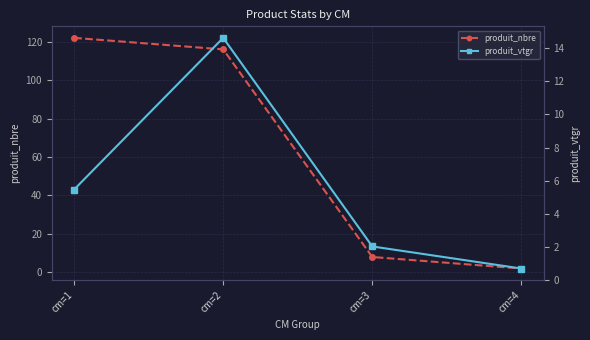

How many values in the produit_nbre series exceed 116?

1